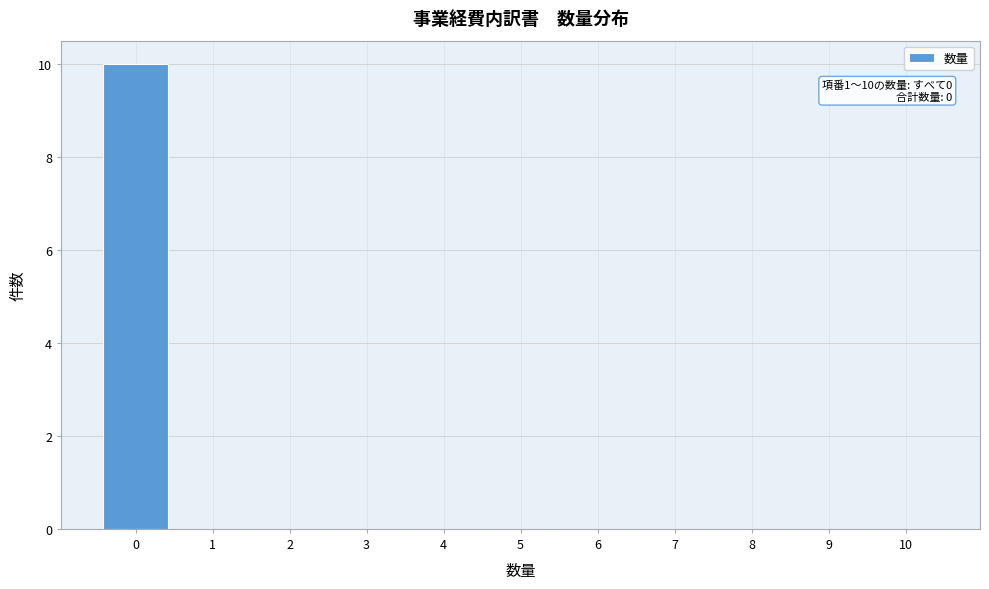

Over which range of the x-axis is the bar tallest?

-0.5 to 0.5